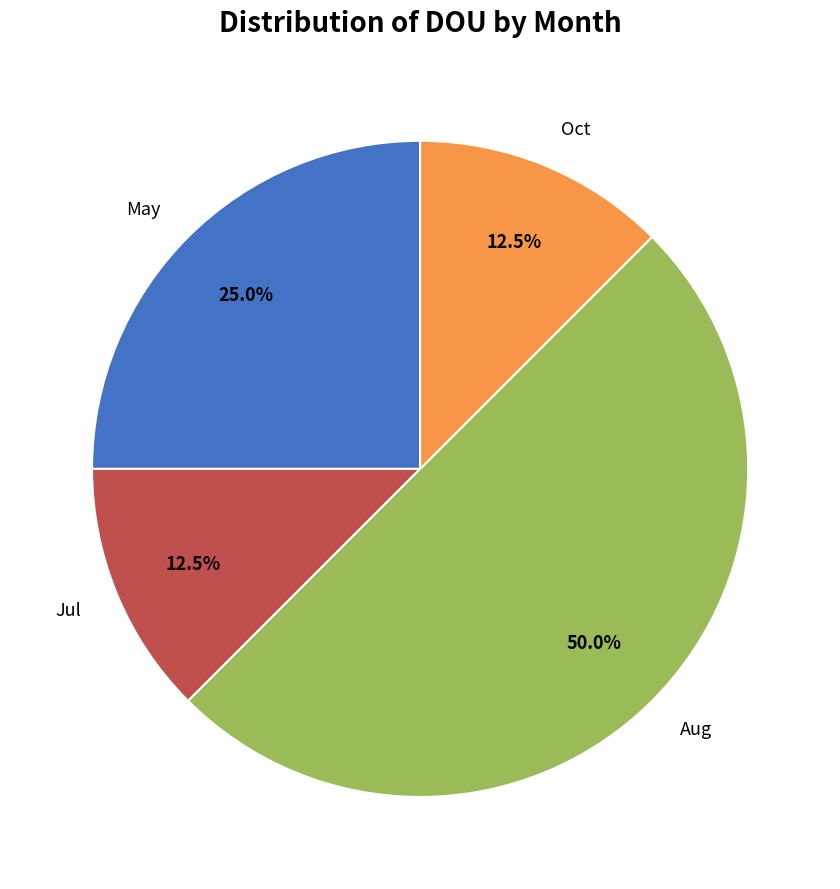

Count the number of slices in the pie.

4